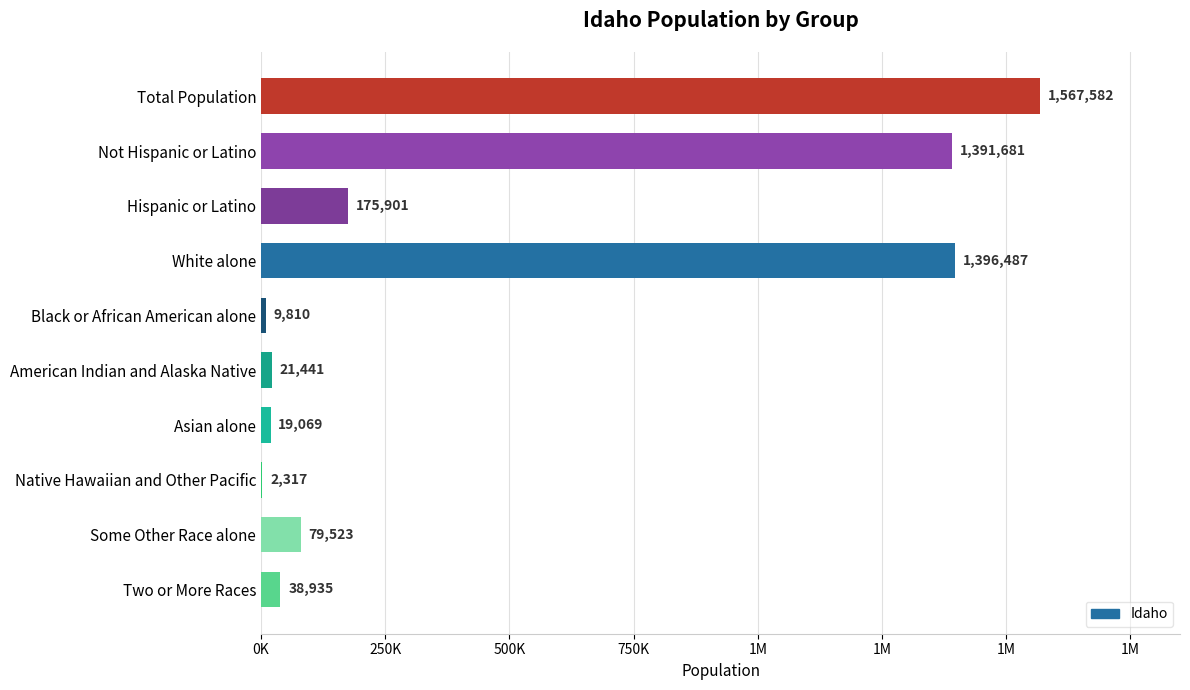

Are the bars horizontal?

Yes